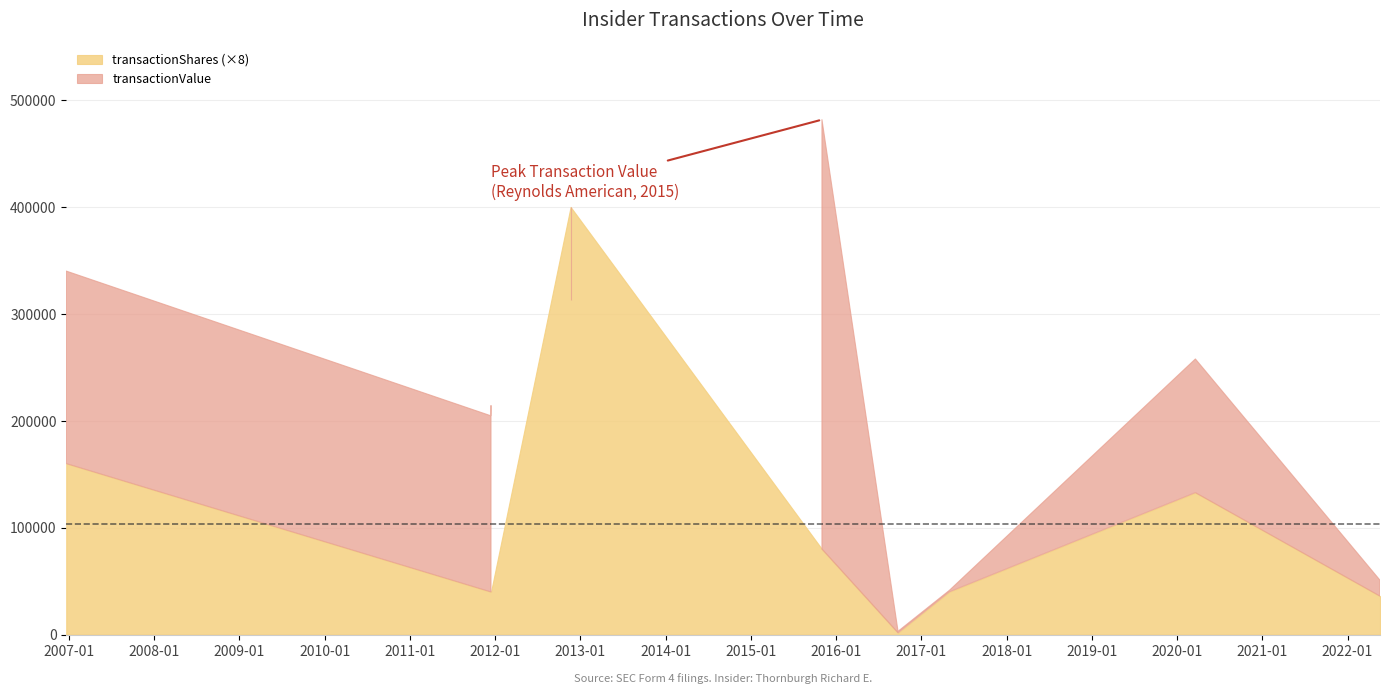

Between 2017-05-01 and 2016-09-23, which is larger?

2017-05-01